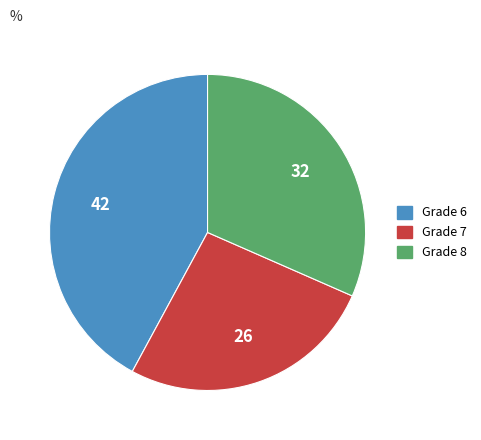

Is there any slice that represents more than half of the pie?

No